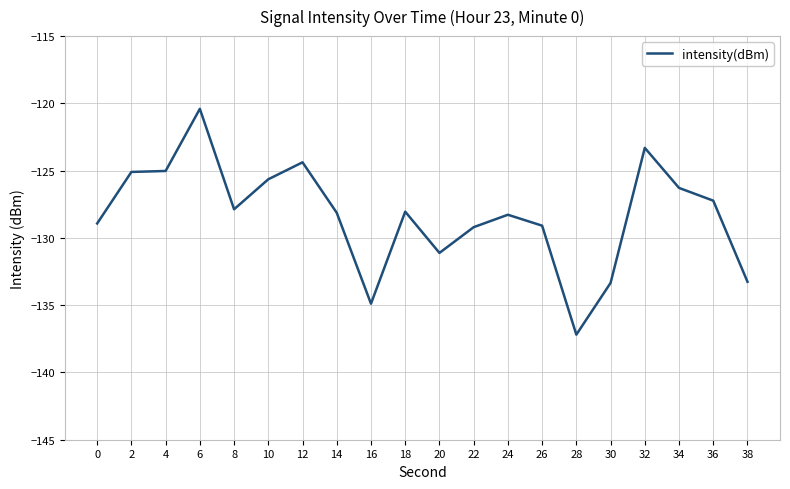

How many lines are shown in the chart?

1